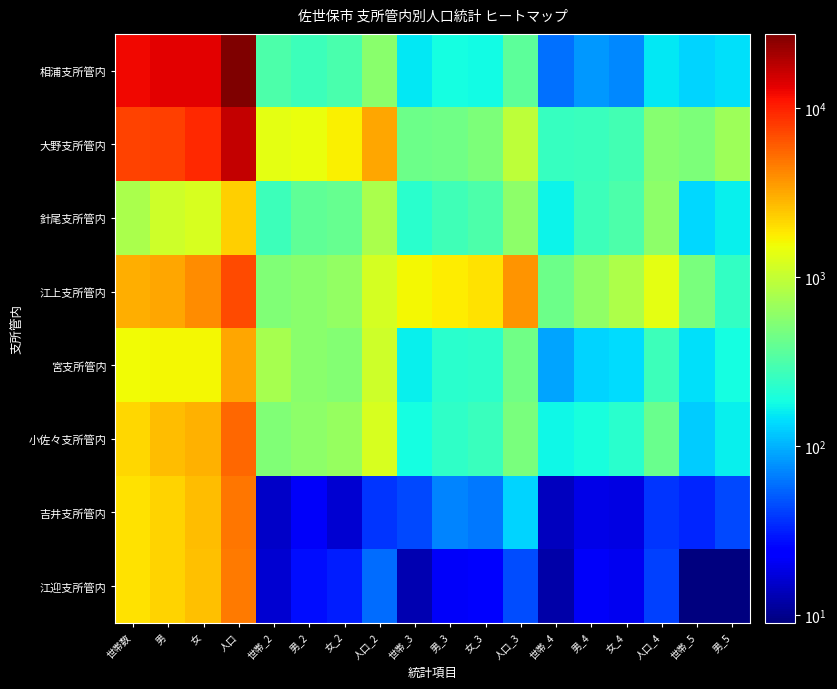

At which category is the sum across all series the highest?

人口